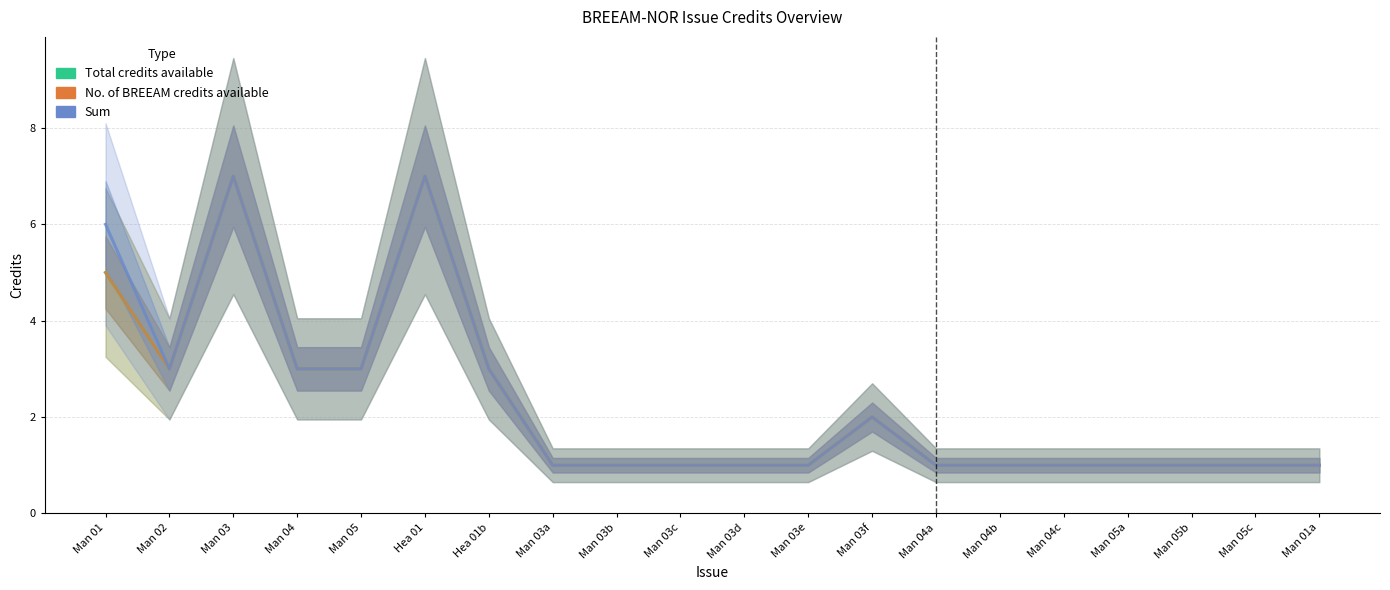

Which series has the largest range (max minus min)?

Total credits available